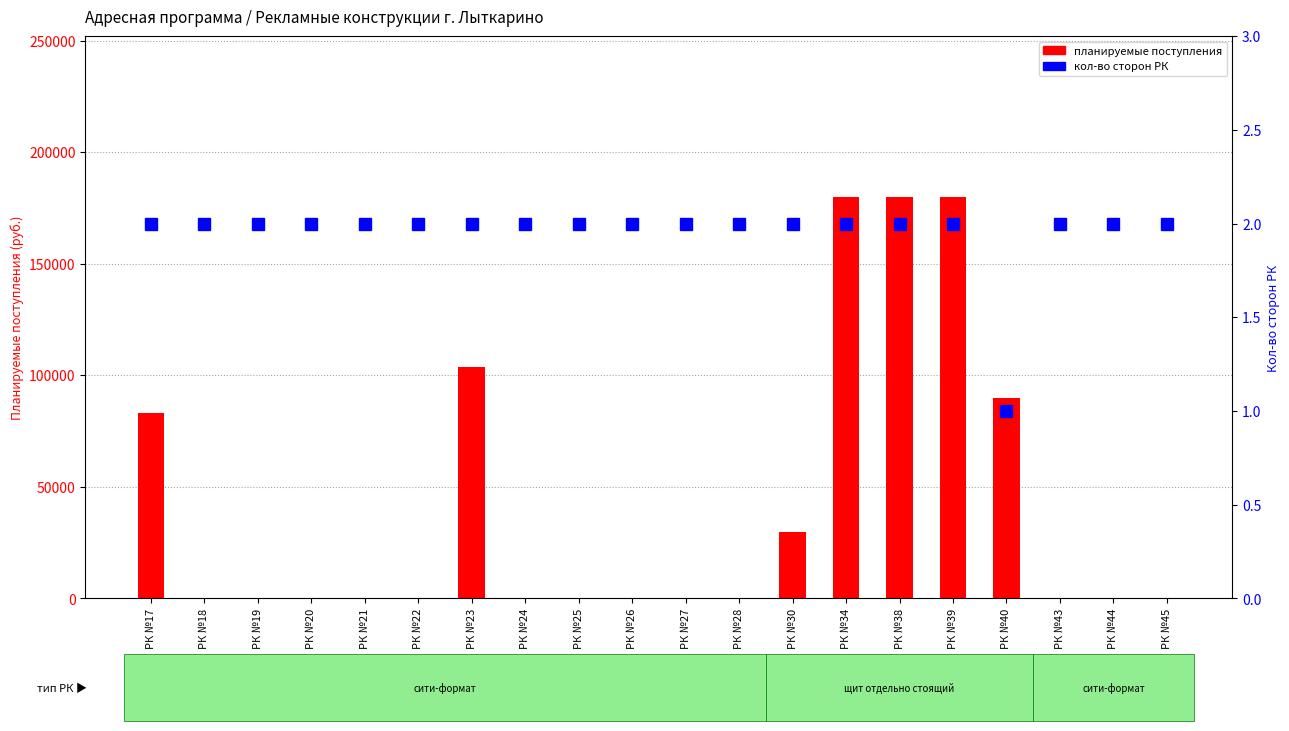

What is the difference between the maximum and minimum values in the Кол-во сторон РК series?

1.0